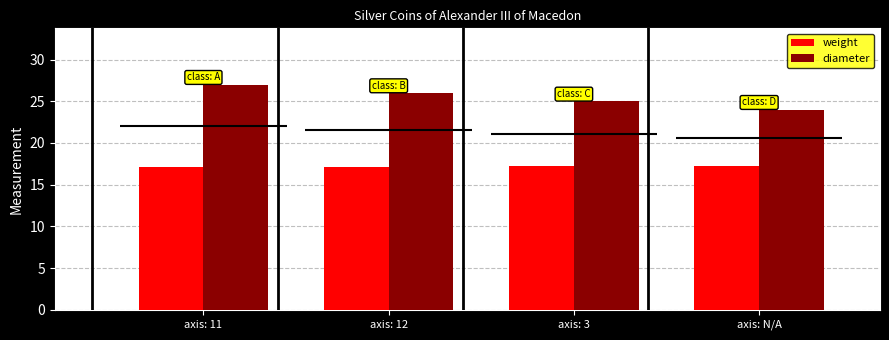

Where is weight nearest to the value 17?

axis: 12